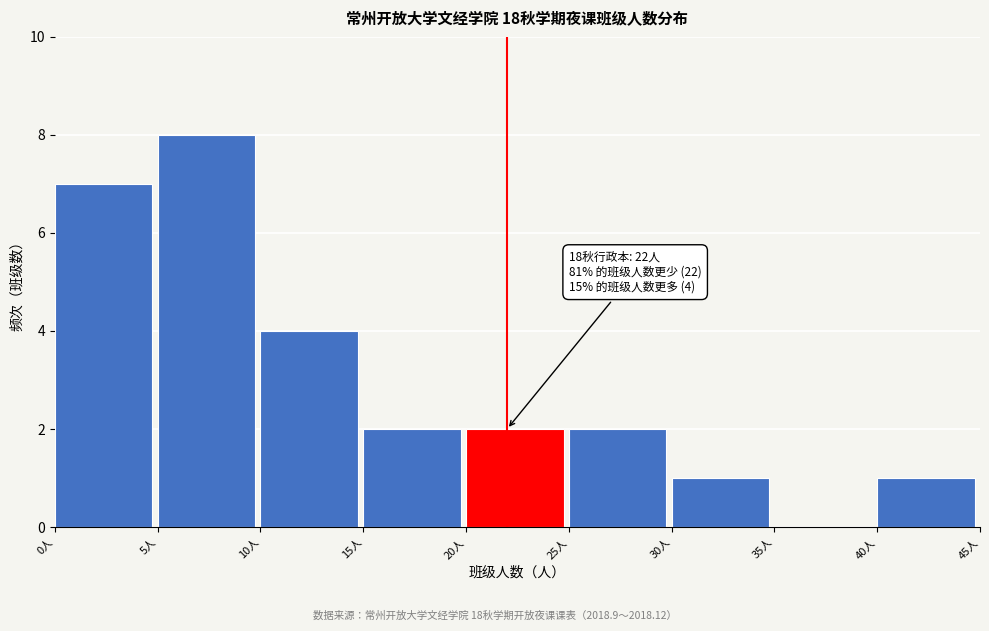

Which range on the x-axis has the tallest bar?

5 to 10